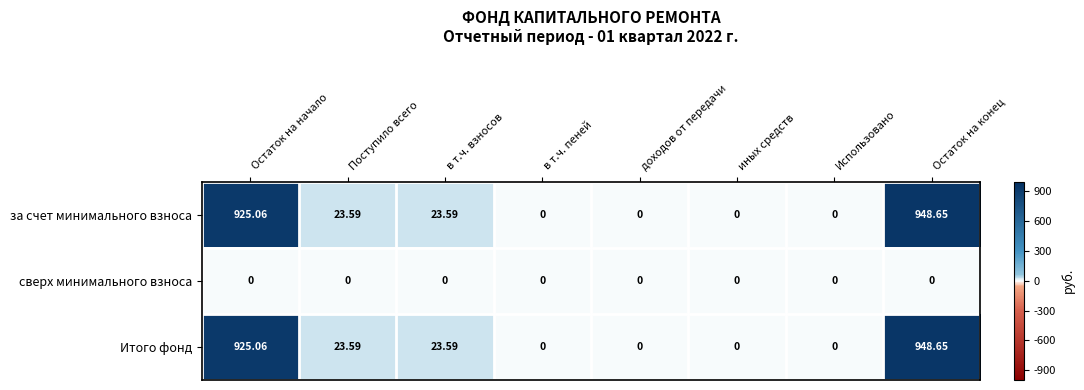

Which label corresponds to the largest value in the chart?

Остаток на конец